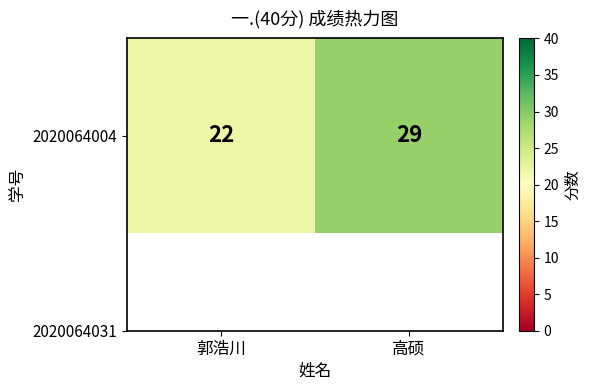

How many values are below 29?

1